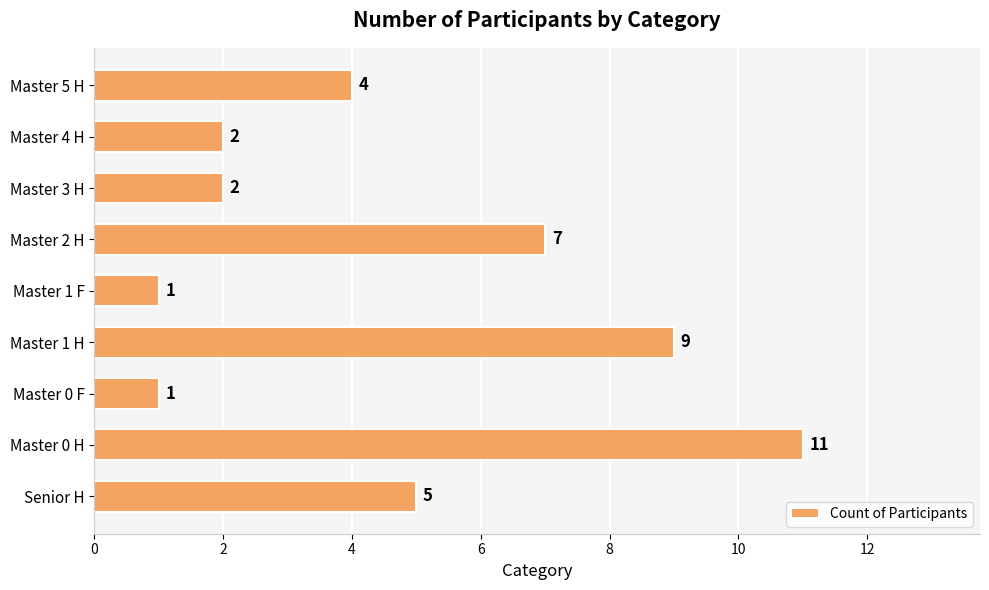

How many data points are less than 4?

4